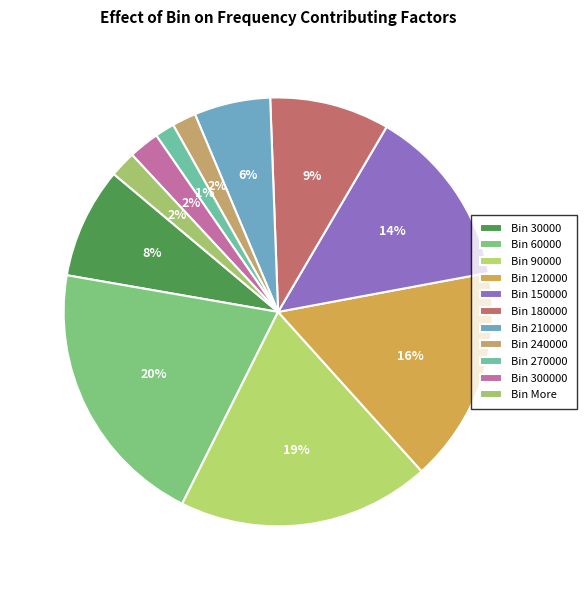

Rank the categories by value from lowest to highest.

270000, 240000, More, 300000, 210000, 30000, 180000, 150000, 120000, 90000, 60000